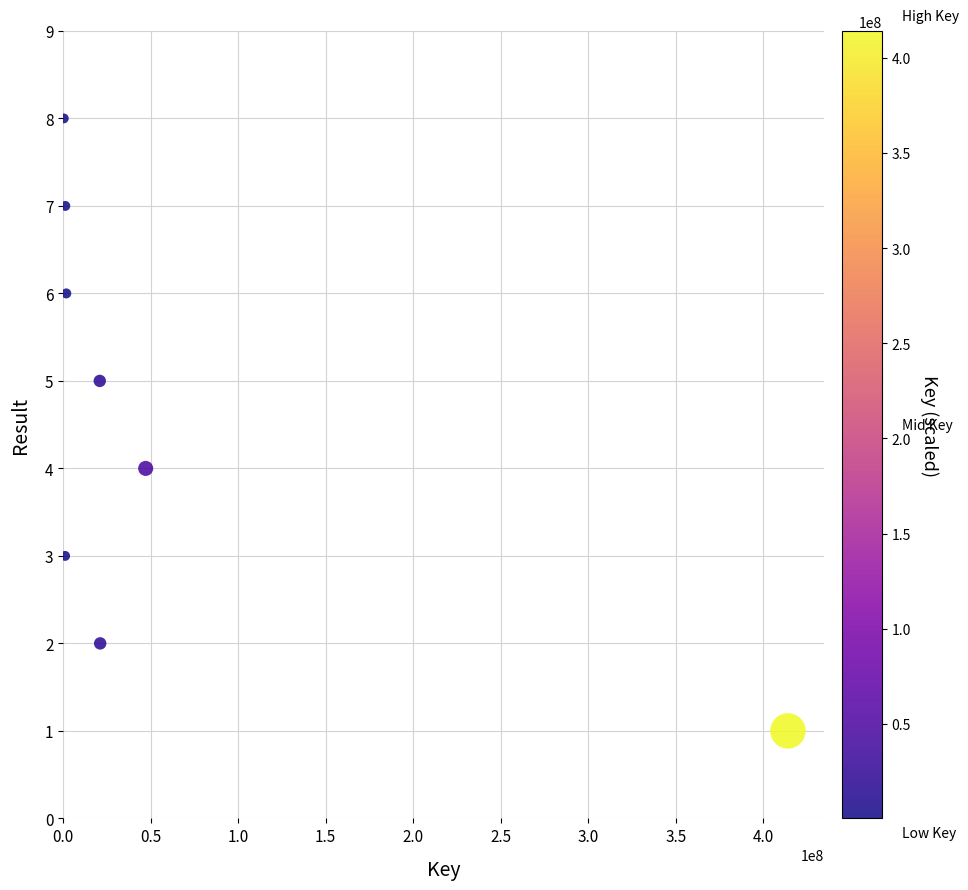

What is the range of X values (max minus min)?

413801550